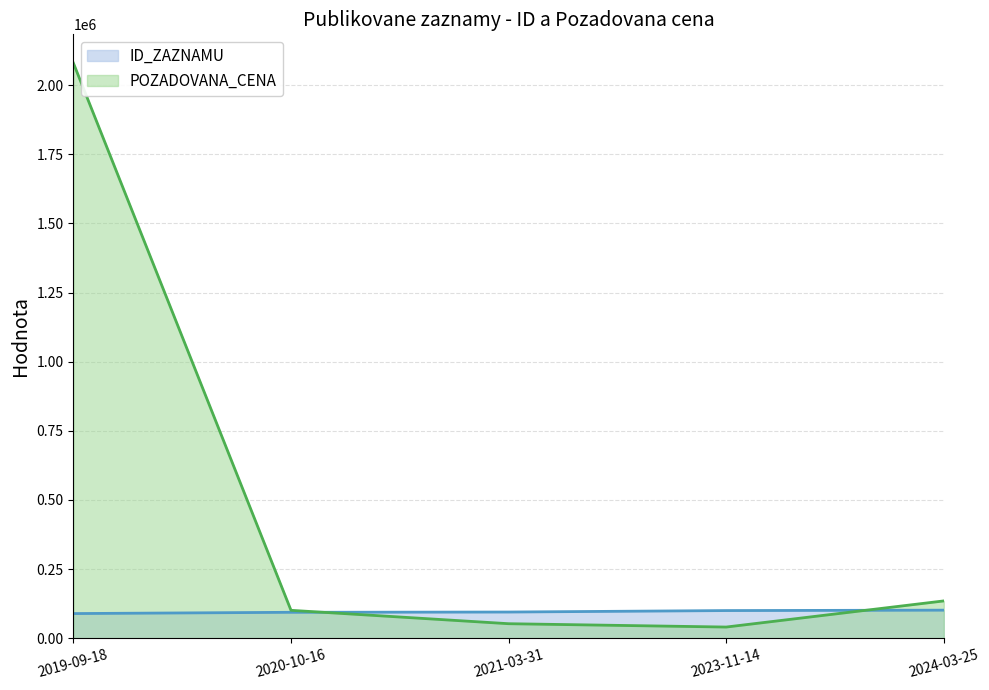

Reading left to right, list all the values displayed in this chart.

ID_ZAZNAMU: 2019-09-18=89250	2020-10-16=93834	2021-03-31=94802	2023-11-14=100104	2024-03-25=101560
POZADOVANA_CENA: 2019-09-18=2080000	2020-10-16=101000	2021-03-31=52600	2023-11-14=40500	2024-03-25=135000